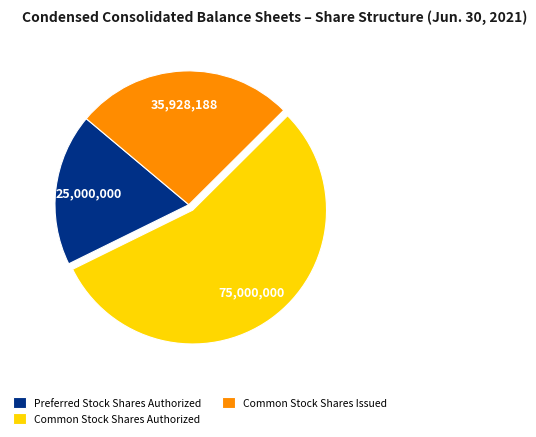

Between Preferred Stock Shares Authorized and Common Stock Shares Authorized, which is larger?

Common Stock Shares Authorized